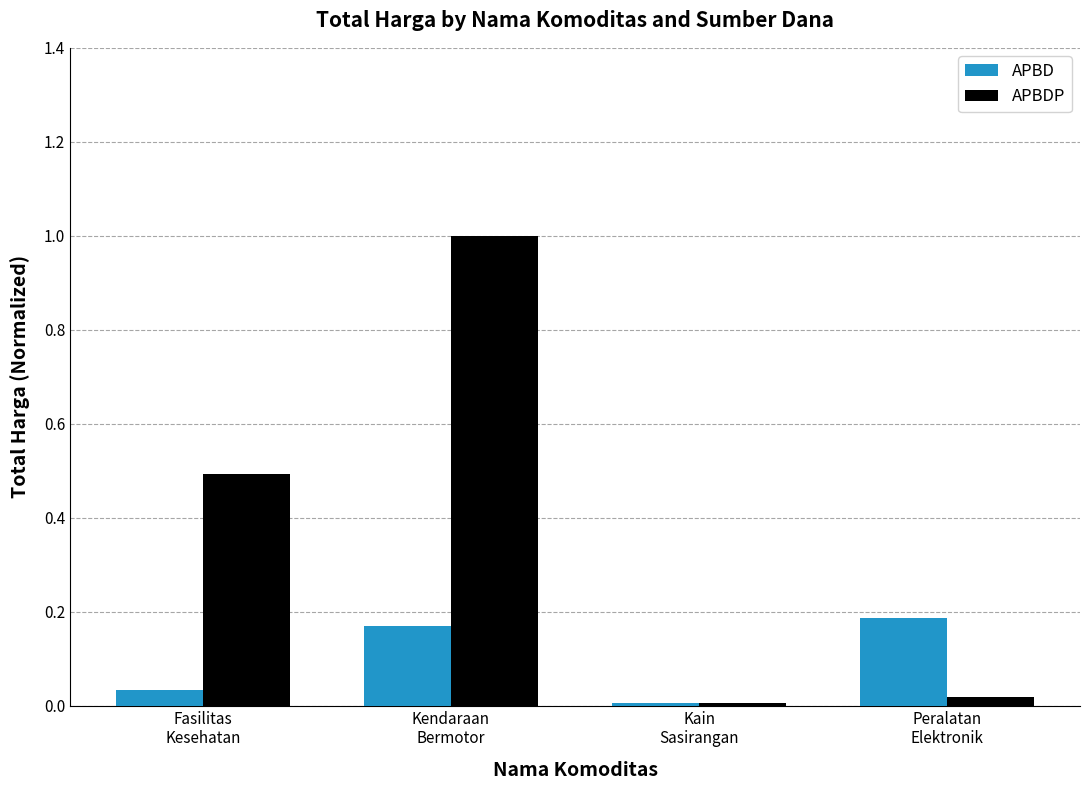

Does the chart contain any negative values?

No